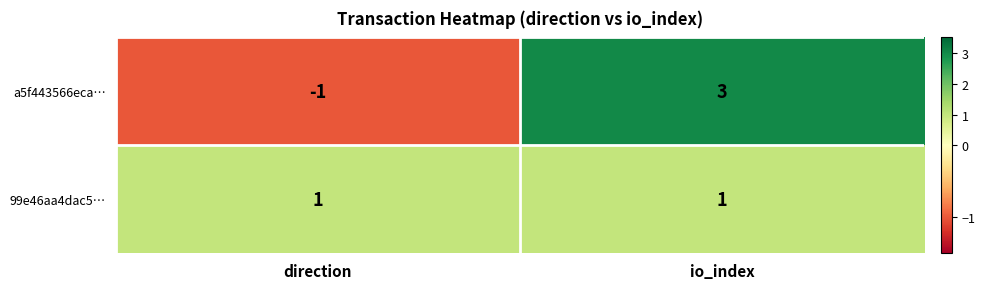

What is the total value across all series at io_index?

4